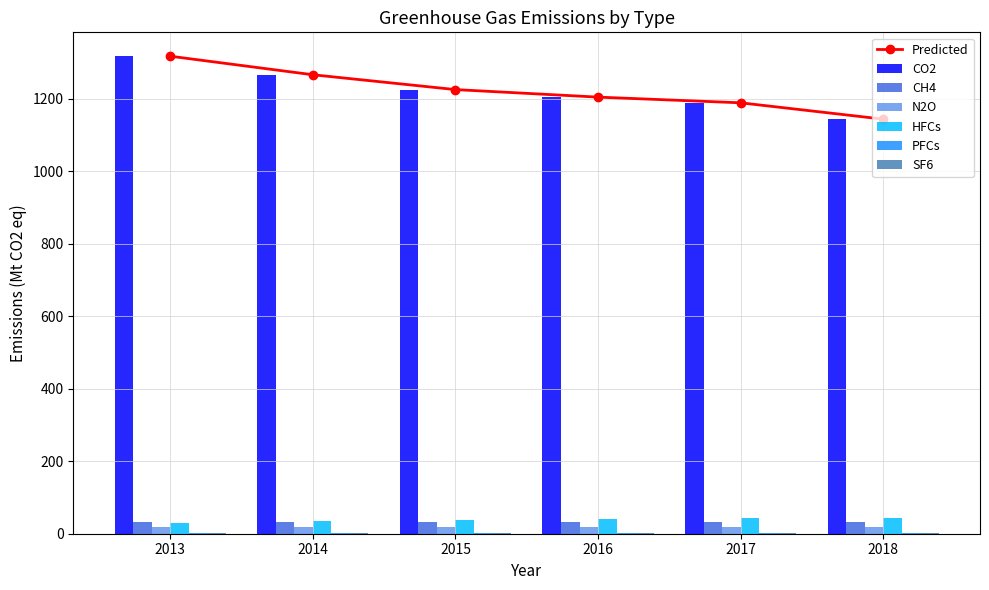

Is the value of N2O at 2018 greater than the value of HFCs at 2018?

No